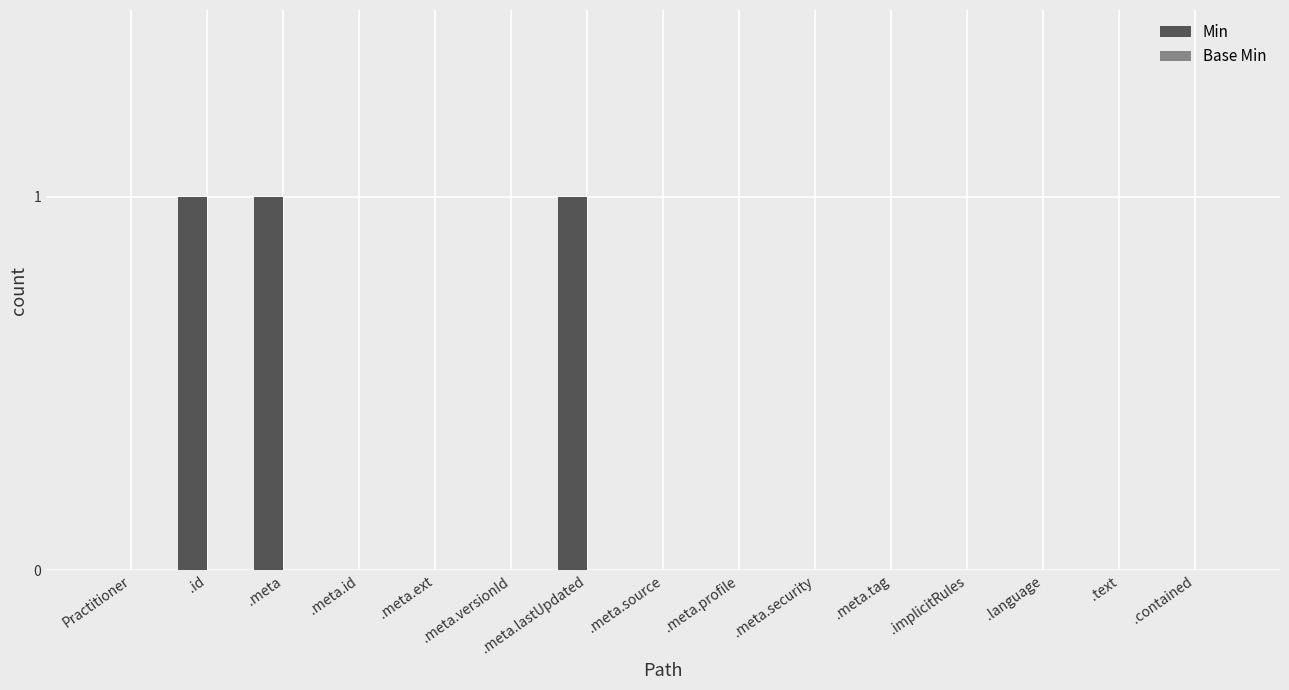

Is it true that the value at Practitioner is 0?

True